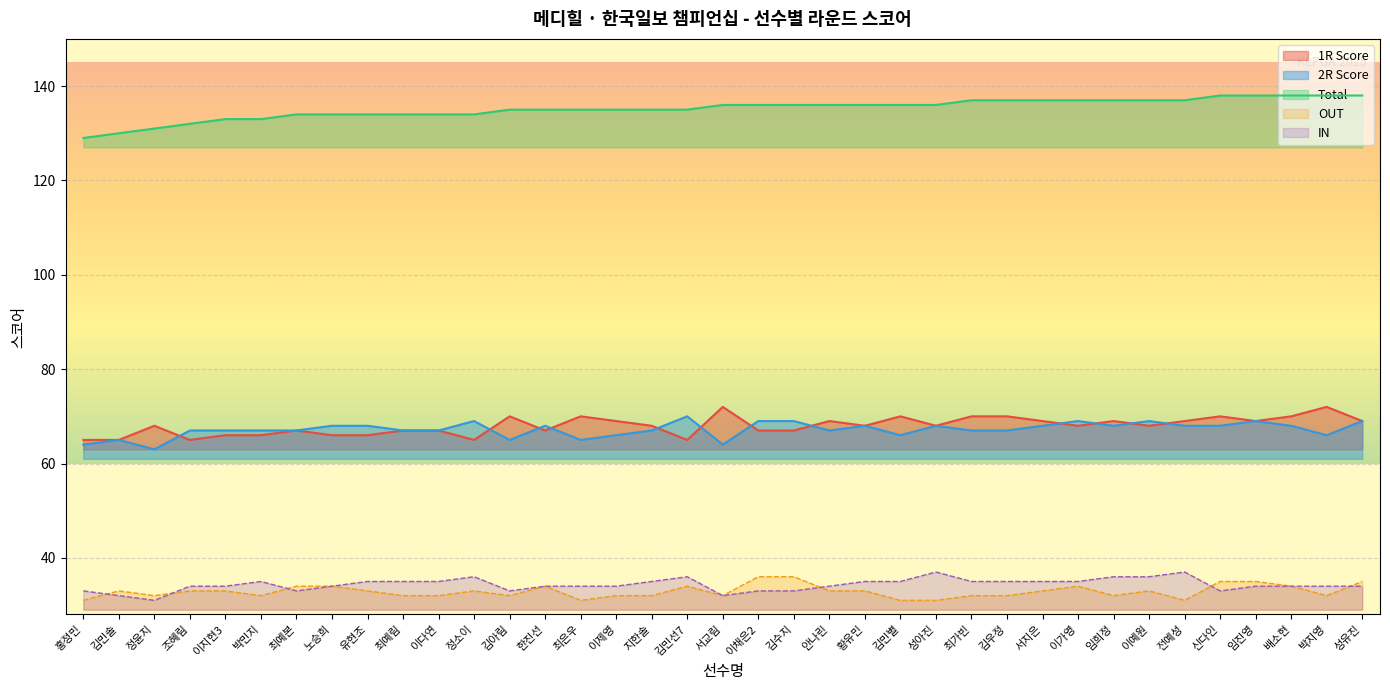

What is the average value of the 1R Score series?

68